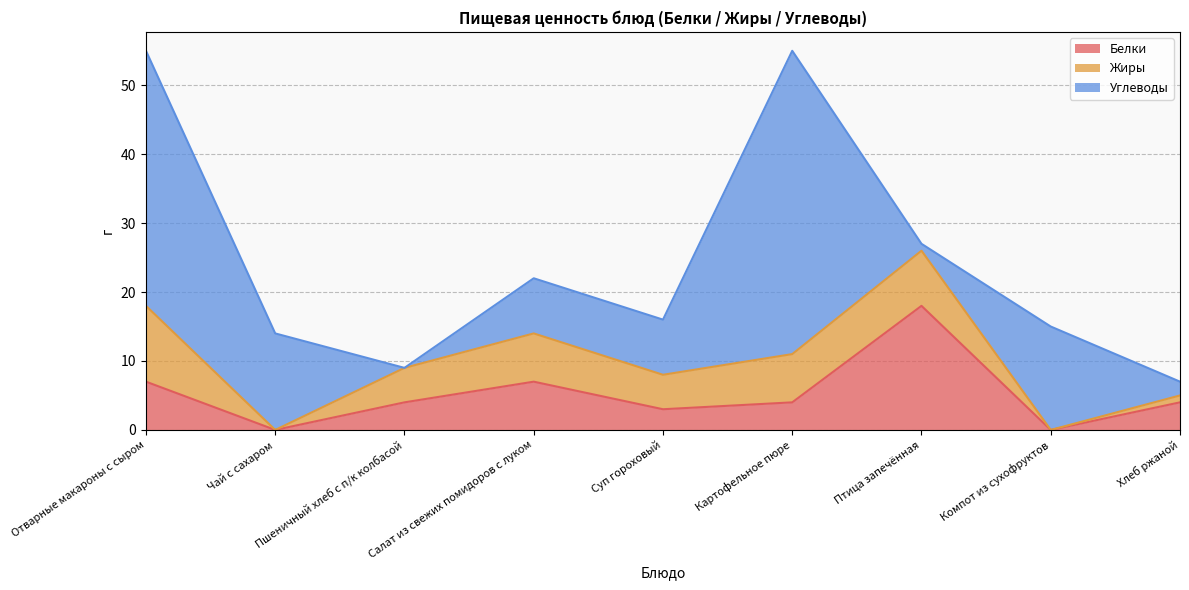

What is the average value of the Жиры series?

5